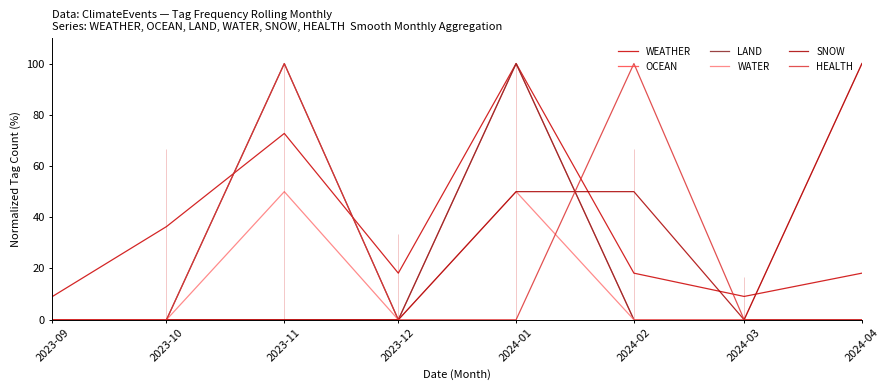

How many series are shown in this chart?

6